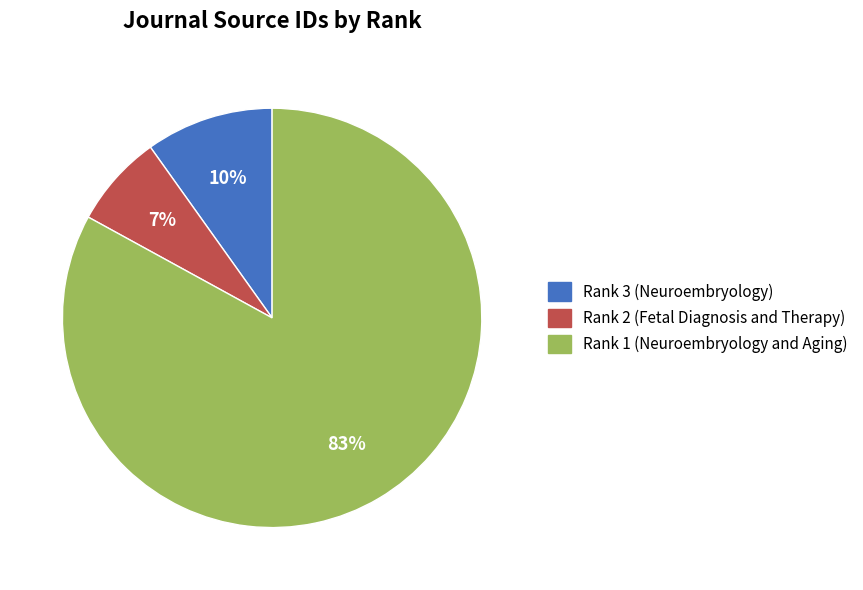

To the nearest percent, what portion does Rank 1 (Neuroembryology and Aging) represent?

83%